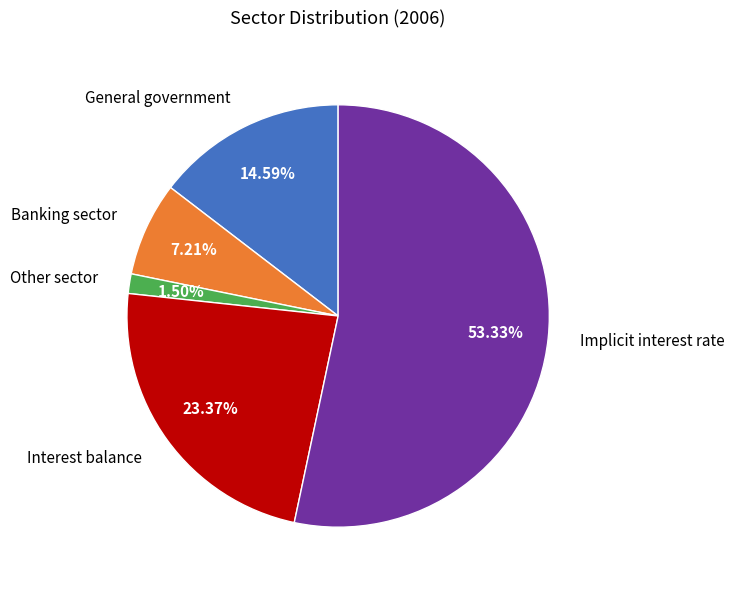

To the nearest percent, what percentage of the pie is Interest balance?

23%